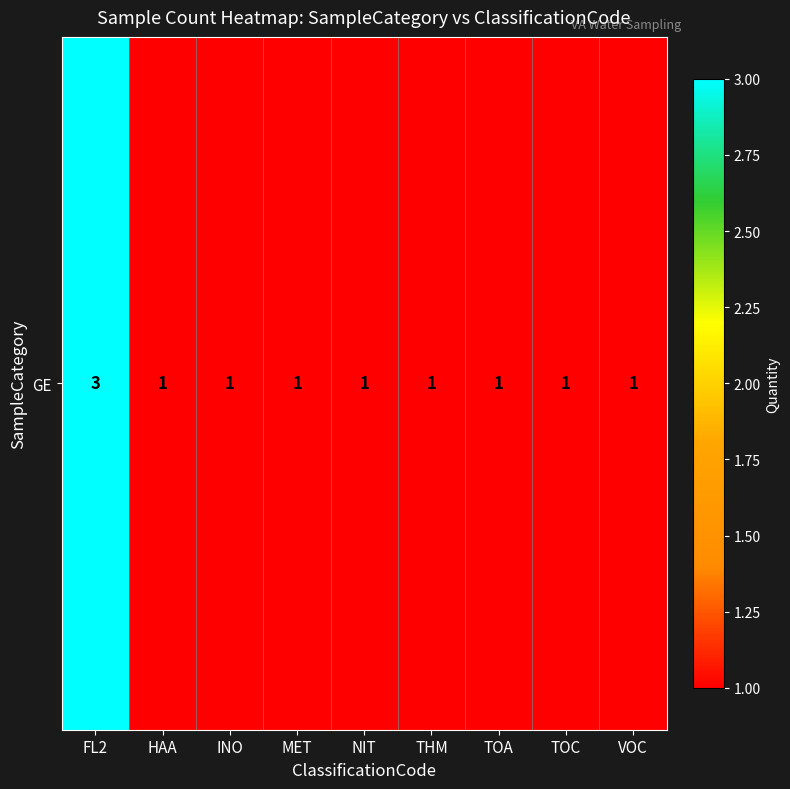

Rank the categories by value from lowest to highest.

HAA, INO, MET, NIT, THM, TOA, TOC, VOC, FL2